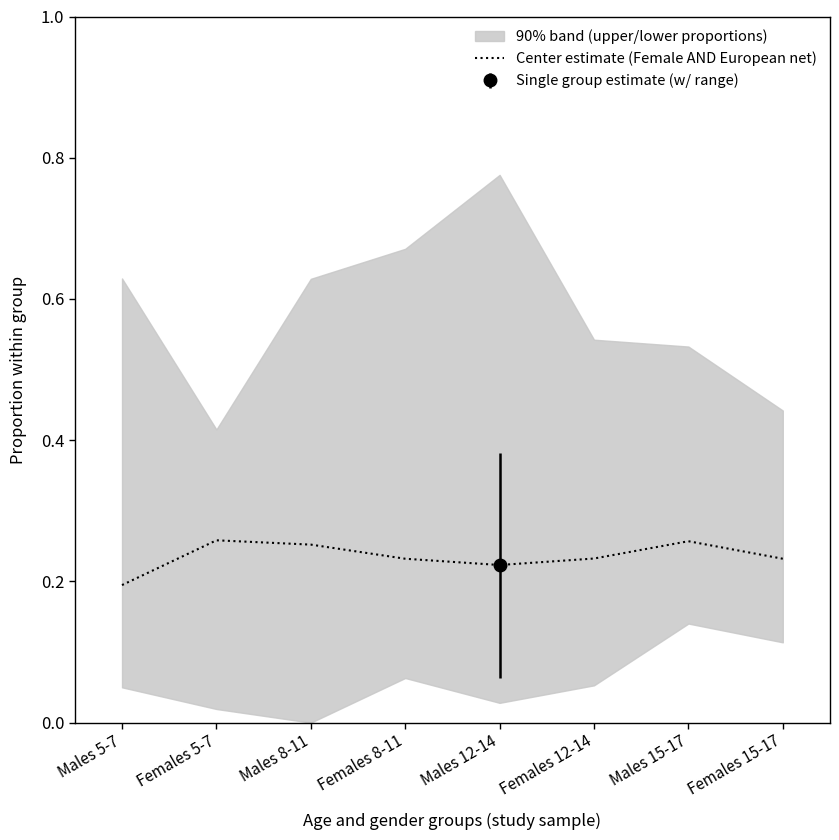

True or false: the data has more than 0 interior local peaks.

True